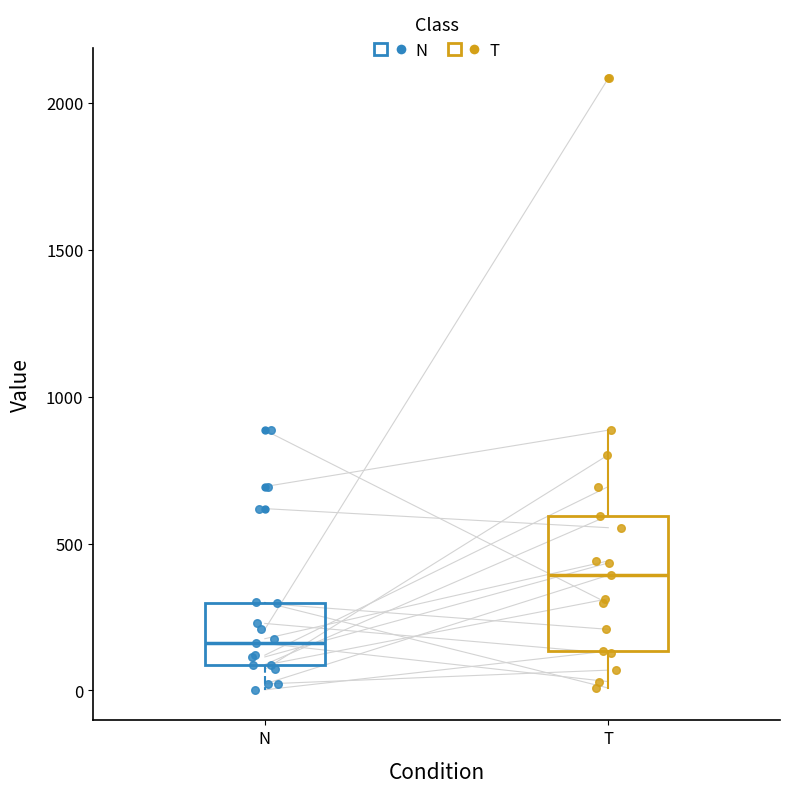

Reading left to right, transcribe this box plot: for each box, give where its median line is, the range the box spans, and where its two whiskers end, as read against the y-axis. The values are not printed on the chart, so give them approximately, as read against the axis.

N: median 150, box 100 to 300, whiskers 0 to 300
T: median 400, box 150 to 600, whiskers 0 to 900